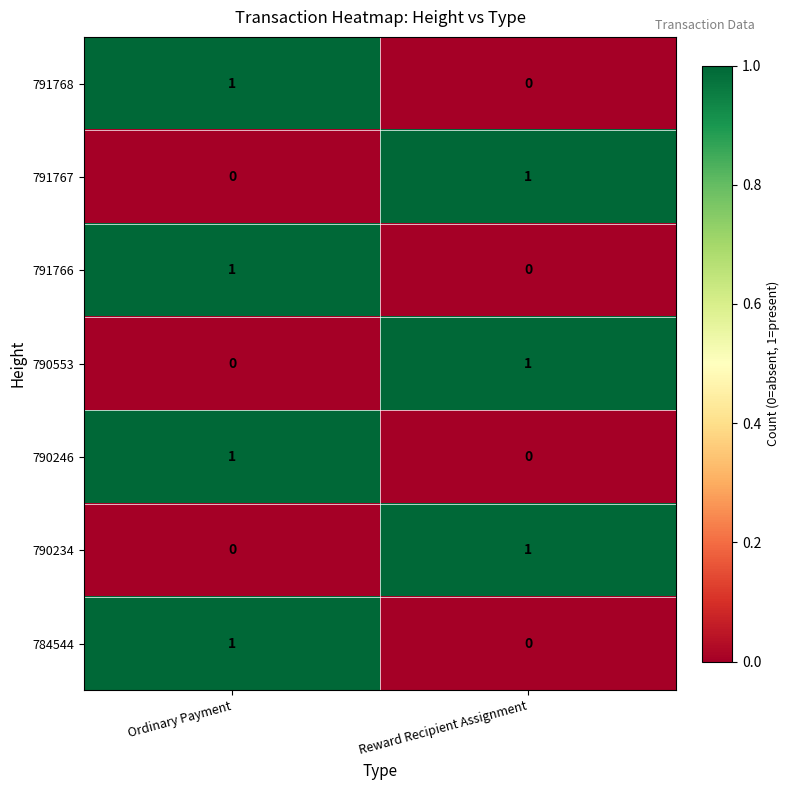

The value of 784544 at Reward Recipient Assignment is -1. True or false?

False